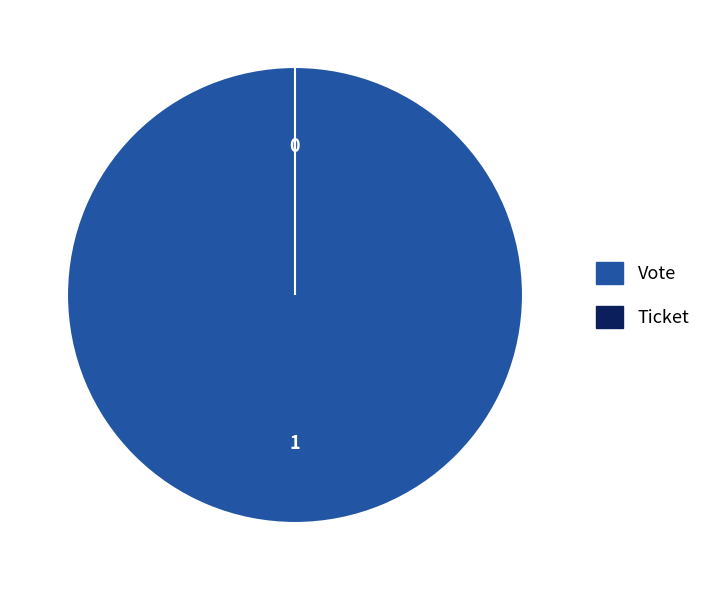

The Vote slice represents 99% of the pie. True or false?

False